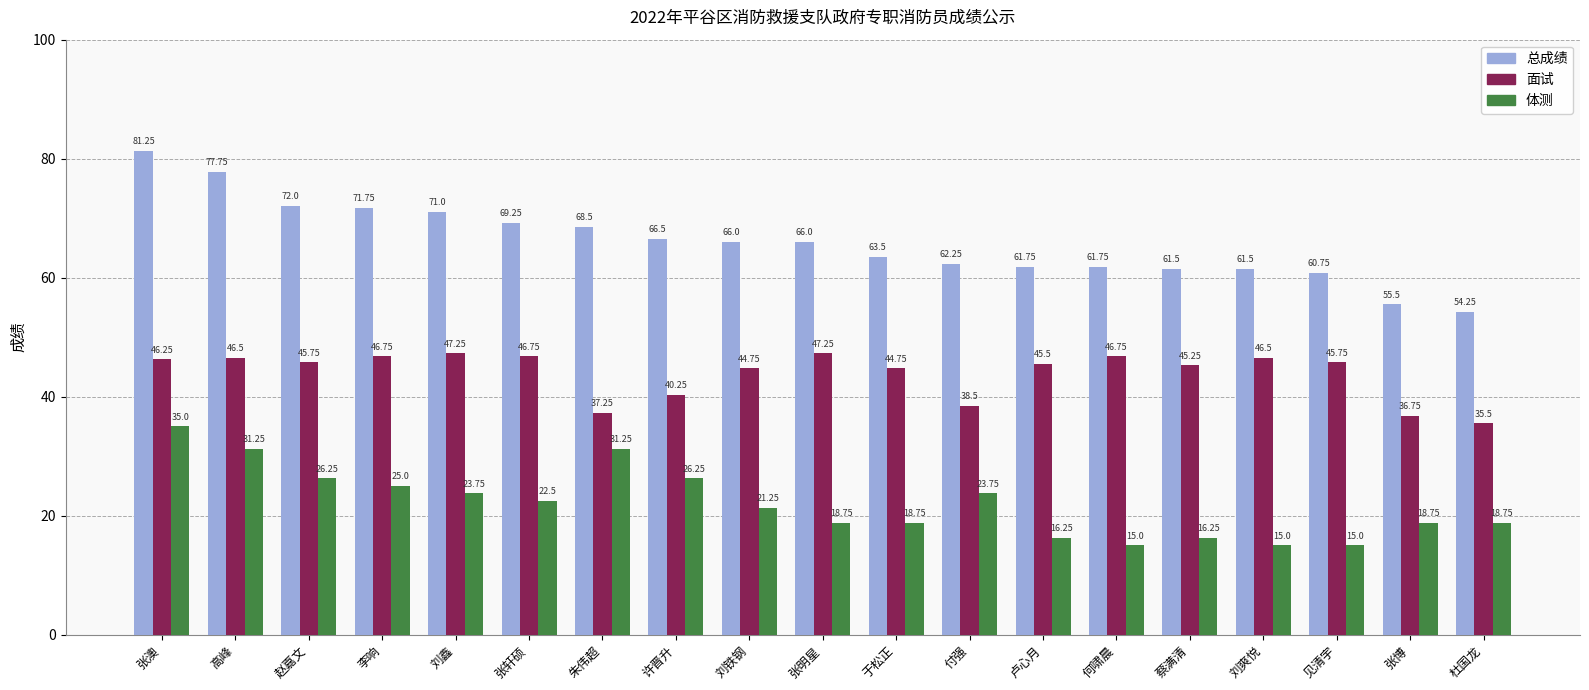

At which category is the sum across all series the highest?

张澳